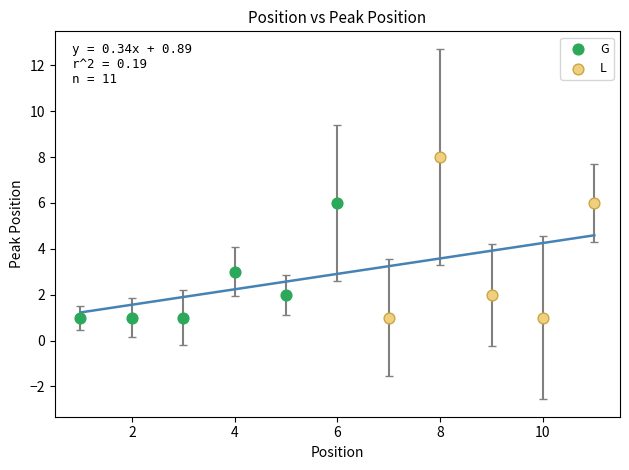

Which series reaches the maximum Y coordinate?

L